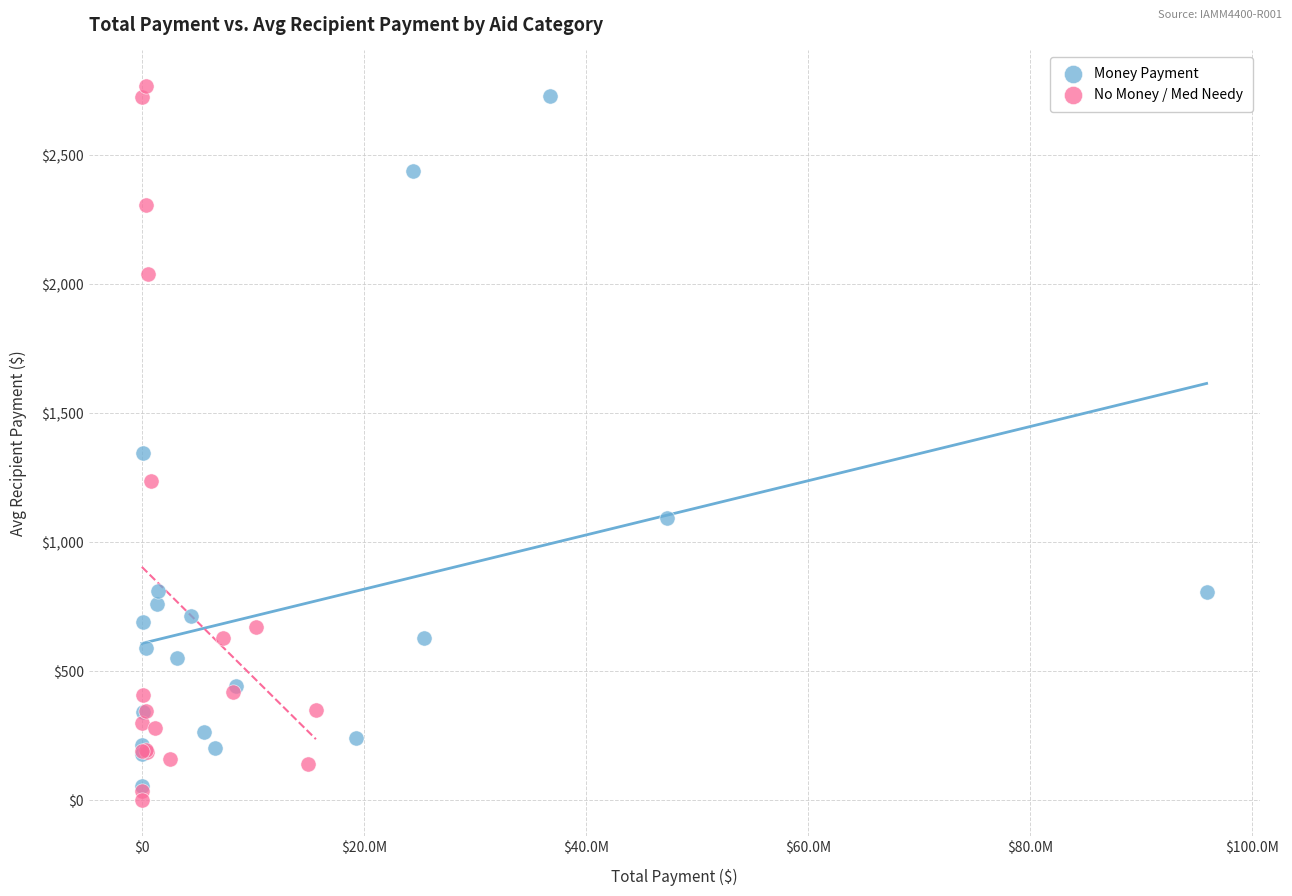

What are all the series names shown in the legend?

Money Payment, No Money / Med Needy